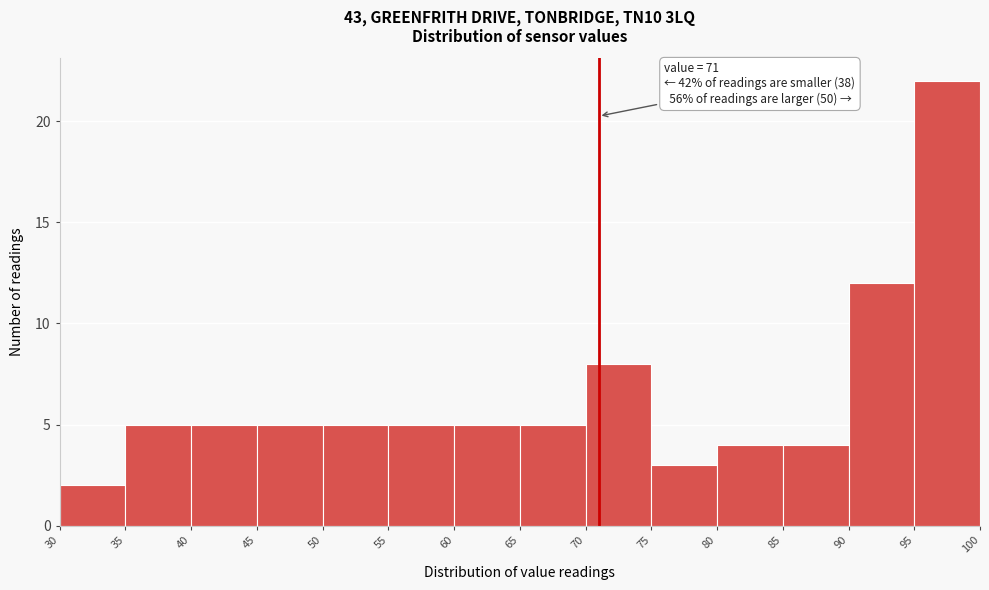

Over which range of the x-axis is the bar tallest?

95 to 100